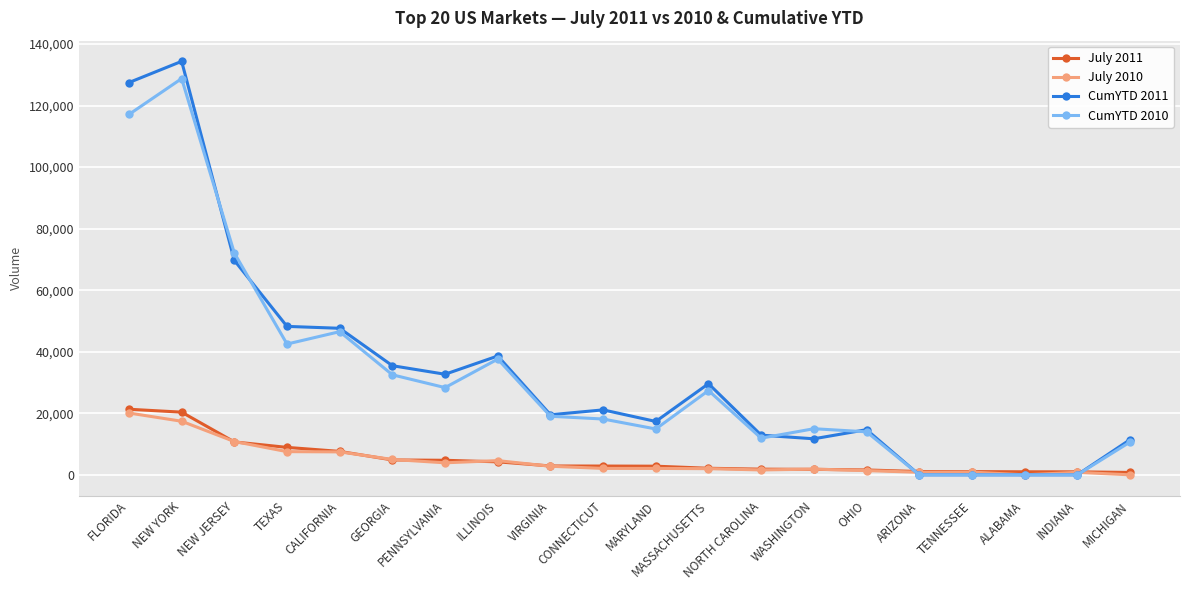

True or false: CumYTD 2011 has more than 1 points higher than both neighbors.

True